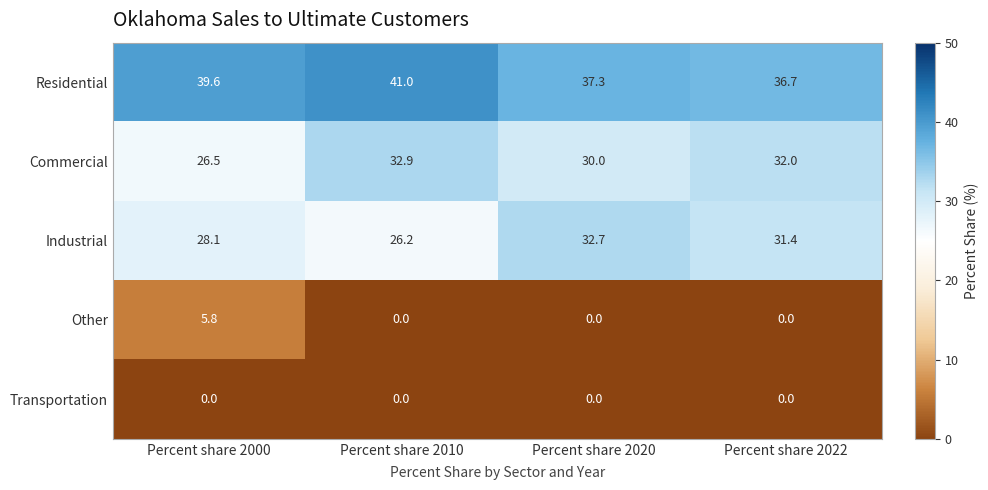

True or false: Commercial has a value of 30.0 at Percent share 2020.

True